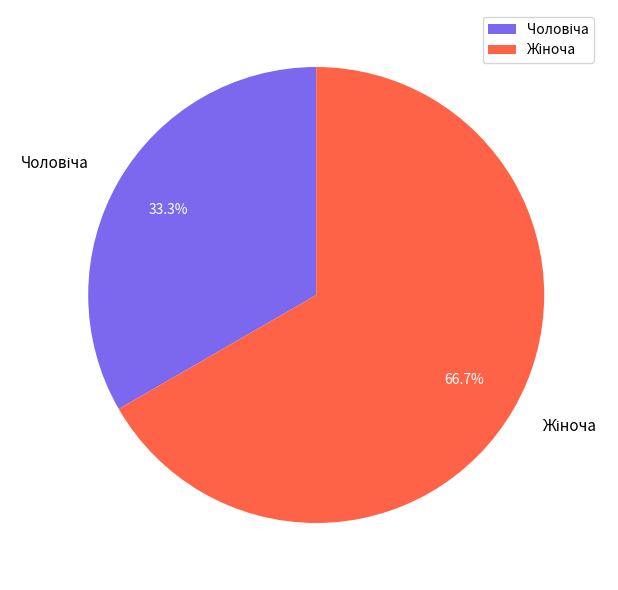

Is there a majority slice in this chart?

Yes